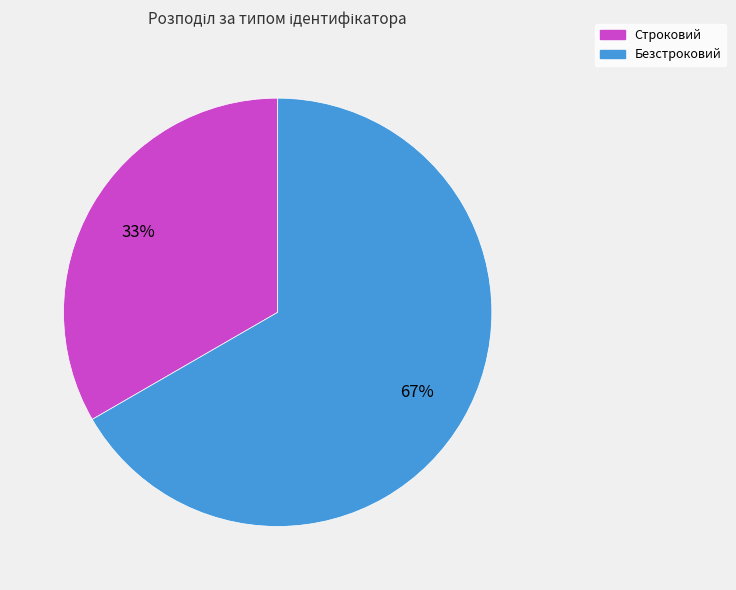

Do Безстроковий and Строковий together represent more than half of the pie?

Yes